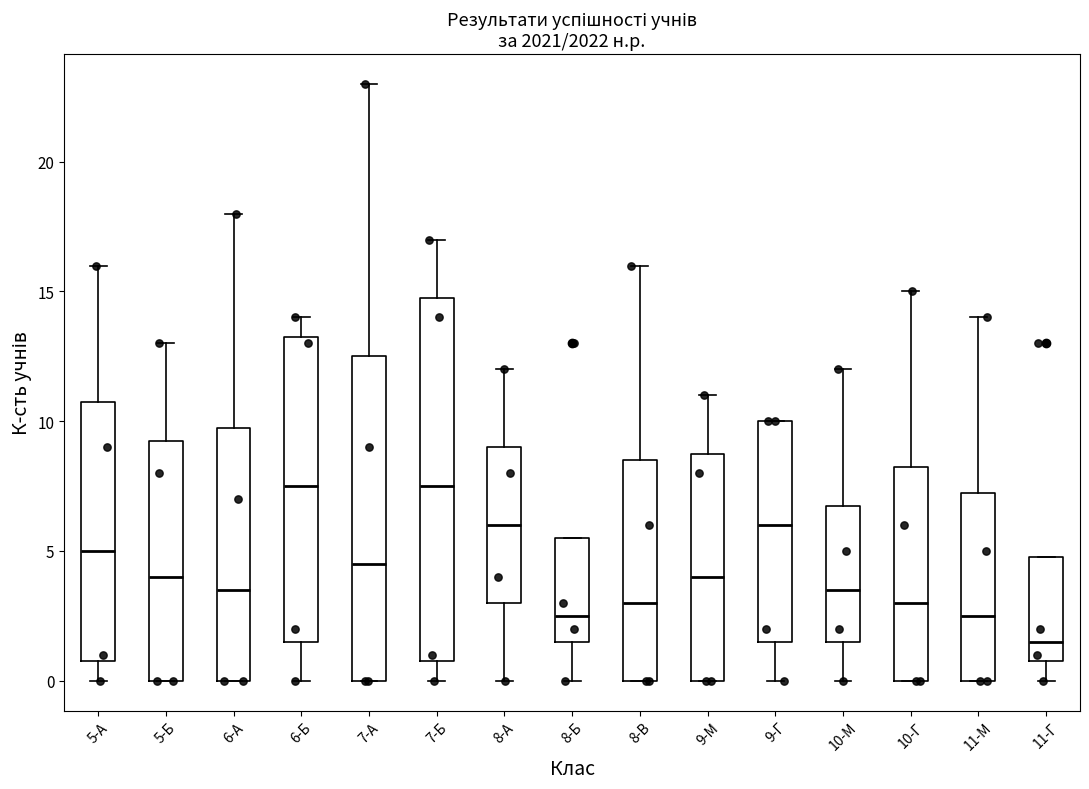

Reading left to right, read every box against the y-axis: the position of its median line, the range the box covers, and the ends of its whiskers. The values are not printed on the chart, so give them approximately, as read against the axis.

5-А: median 5.0, box 1.0 to 11.0, whiskers 0.0 to 16.0
5-Б: median 4.0, box 0.0 to 9.5, whiskers 0.0 to 13.0
6-А: median 3.5, box 0.0 to 10.0, whiskers 0.0 to 18.0
6-Б: median 7.5, box 1.5 to 13.5, whiskers 0.0 to 14.0
7-А: median 4.5, box 0.0 to 12.5, whiskers 0.0 to 23.0
7-Б: median 7.5, box 1.0 to 15.0, whiskers 0.0 to 17.0
8-А: median 6.0, box 3.0 to 9.0, whiskers 0.0 to 12.0
8-Б: median 2.5, box 1.5 to 5.5, whiskers 0.0 to 5.5
8-В: median 3.0, box 0.0 to 8.5, whiskers 0.0 to 16.0
9-М: median 4.0, box 0.0 to 9.0, whiskers 0.0 to 11.0
9-Г: median 6.0, box 1.5 to 10.0, whiskers 0.0 to 10.0
10-М: median 3.5, box 1.5 to 7.0, whiskers 0.0 to 12.0
10-Г: median 3.0, box 0.0 to 8.5, whiskers 0.0 to 15.0
11-М: median 2.5, box 0.0 to 7.5, whiskers 0.0 to 14.0
11-Г: median 1.5, box 1.0 to 5.0, whiskers 0.0 to 5.0